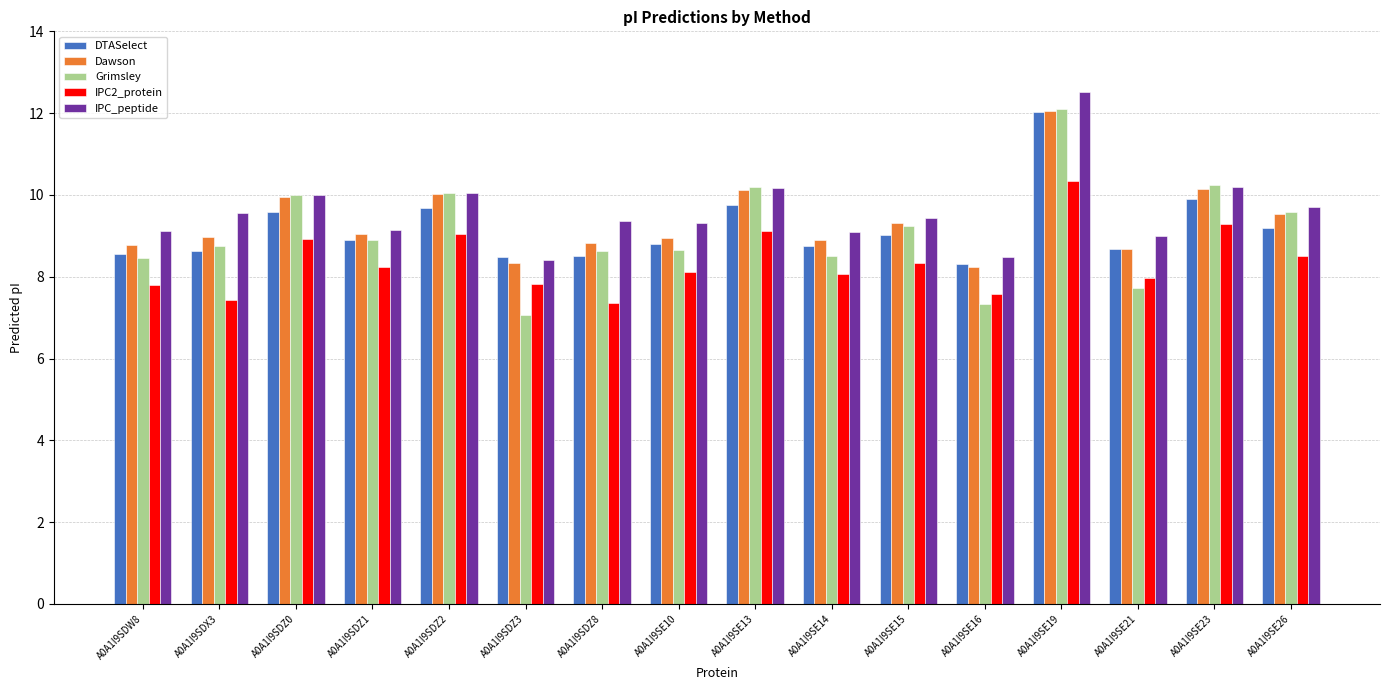

Is it true that IPC_peptide equals 4.1 at A0A1I9SDZ0?

False